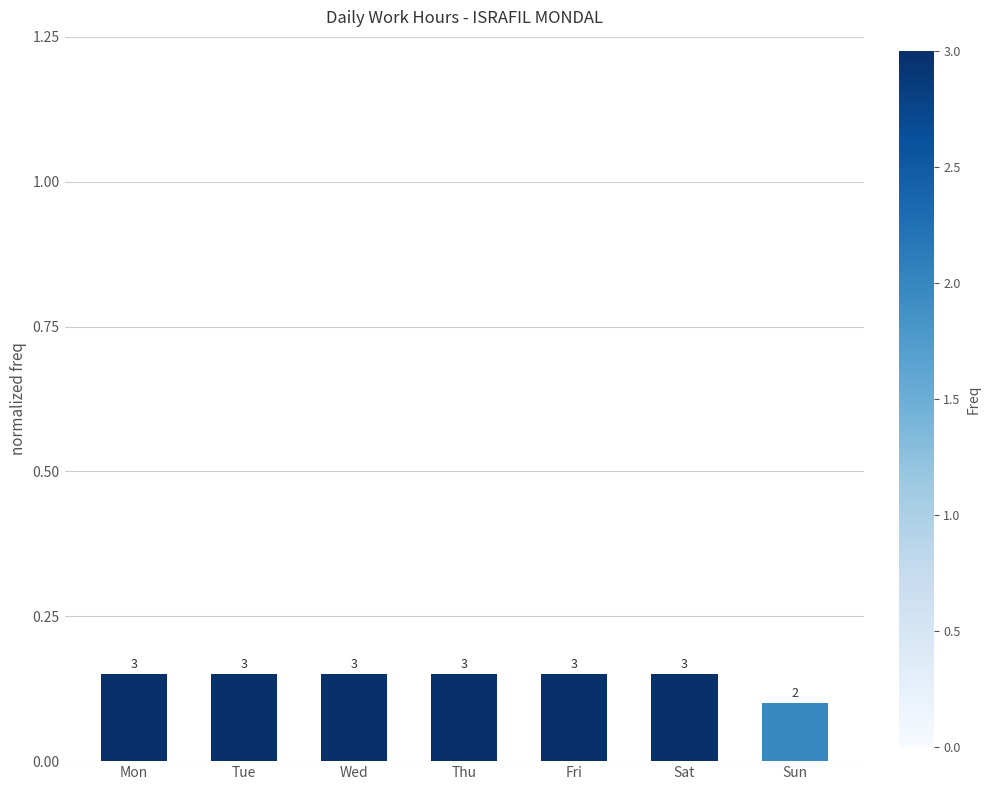

The chart shows a value of 0.1 at Wed. True or false?

True